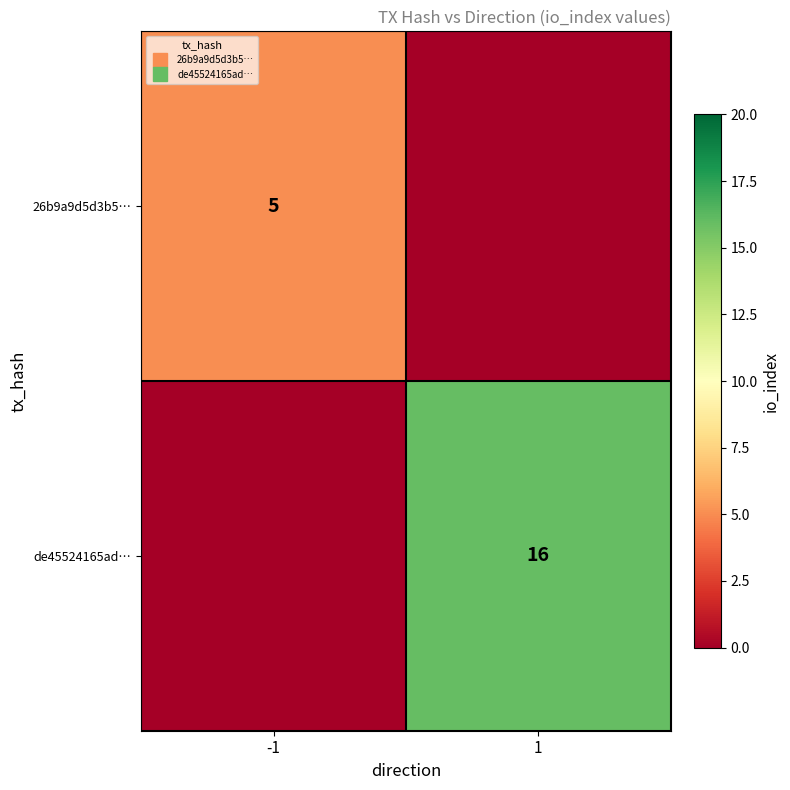

Count the number of categories in the chart.

2